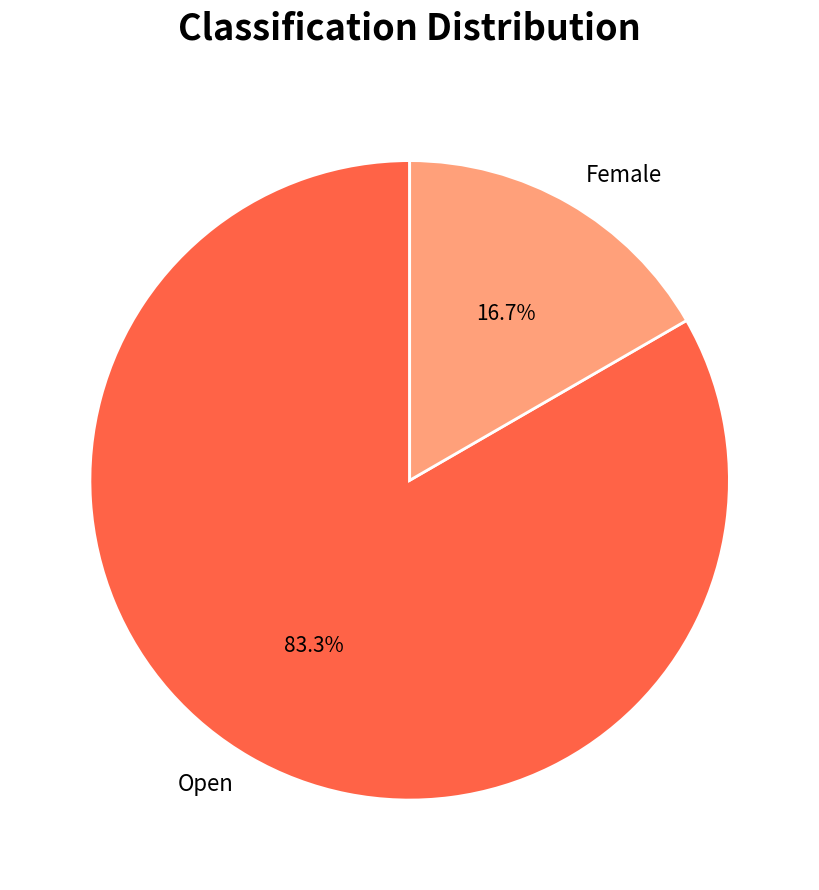

What portion of the pie excludes Female?

83.3%